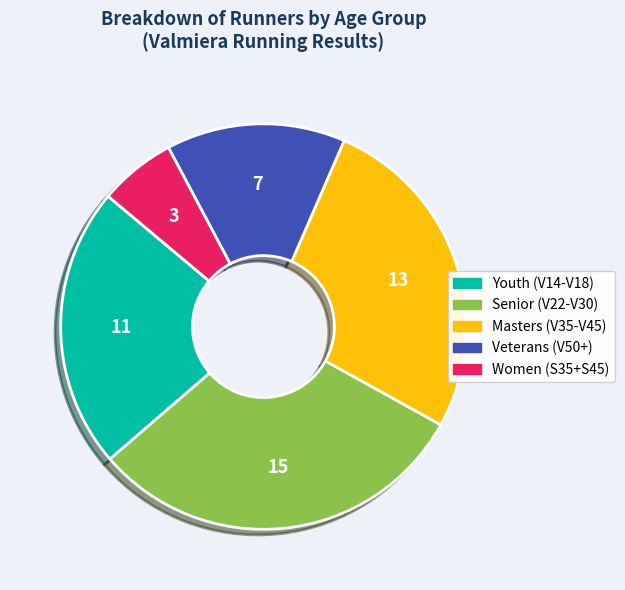

Is there any slice that represents more than half of the pie?

No